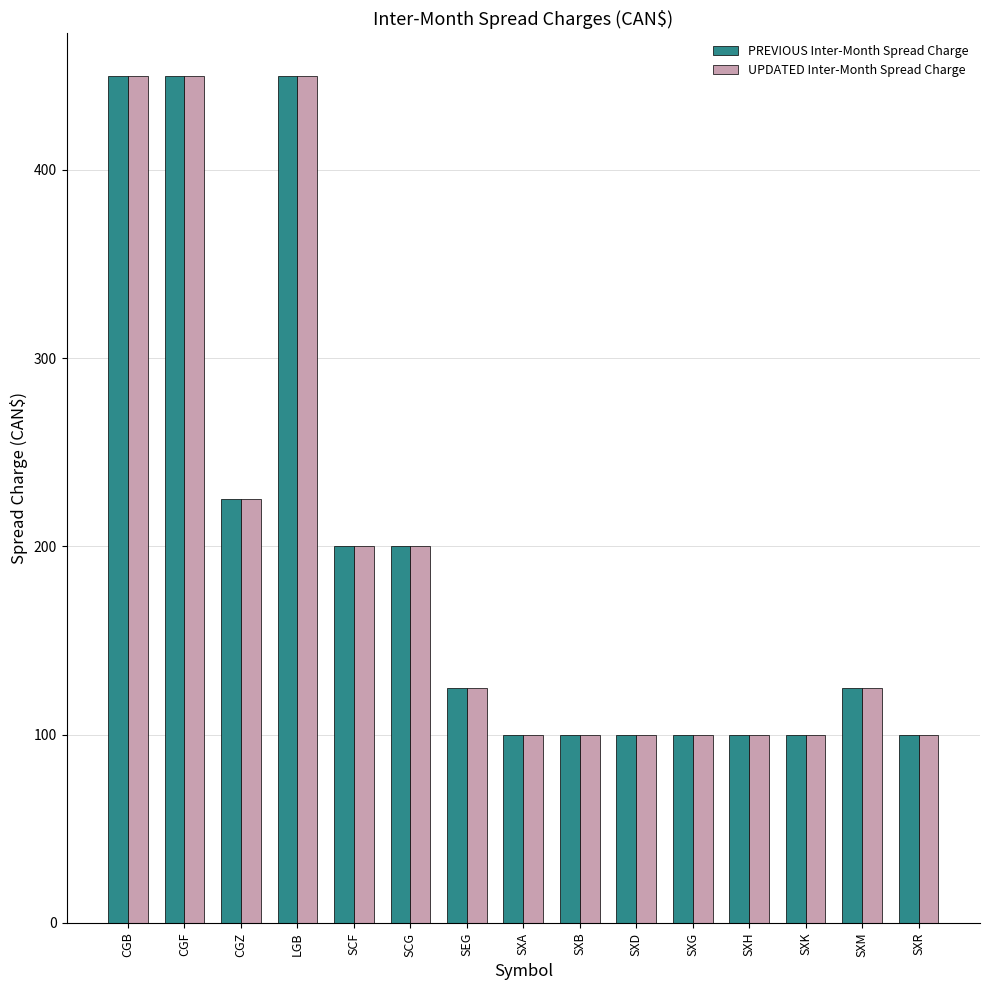

Reading left to right, extract all data points from this chart.

PREVIOUS Inter-Month Spread Charge: CGB=450	CGF=450	CGZ=225	LGB=450	SCF=200	SCG=200	SEG=125	SXA=100	SXB=100	SXD=100	SXG=100	SXH=100	SXK=100	SXM=125	SXR=100
UPDATED Inter-Month Spread Charge: CGB=450	CGF=450	CGZ=225	LGB=450	SCF=200	SCG=200	SEG=125	SXA=100	SXB=100	SXD=100	SXG=100	SXH=100	SXK=100	SXM=125	SXR=100